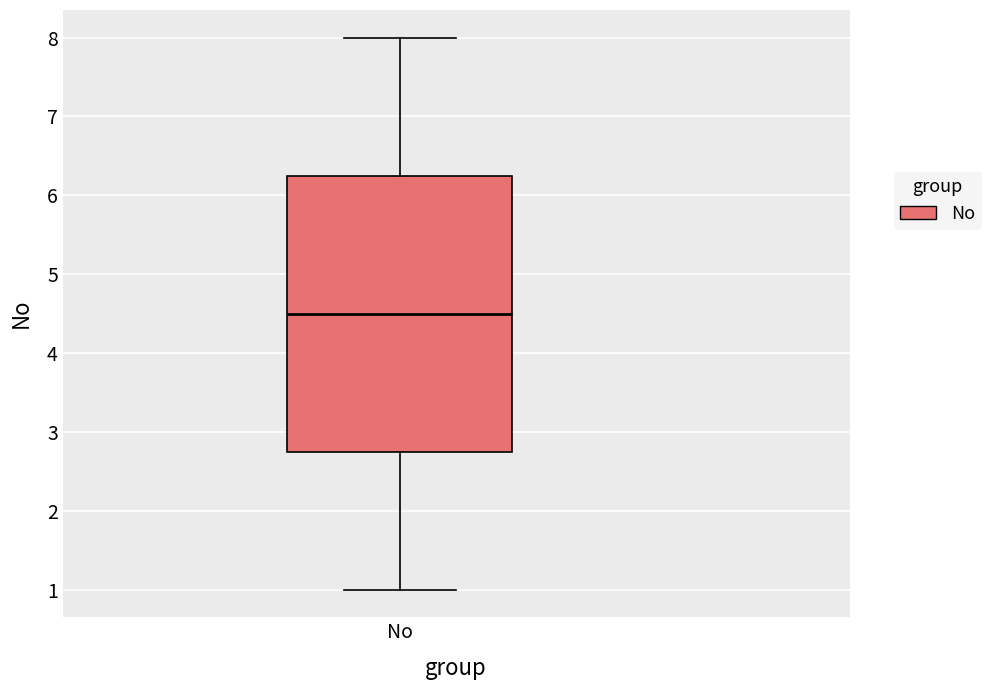

Where is the lower edge of the box for No on the y-axis? The values are not printed on the chart, so give them approximately, as read against the axis.

2.8